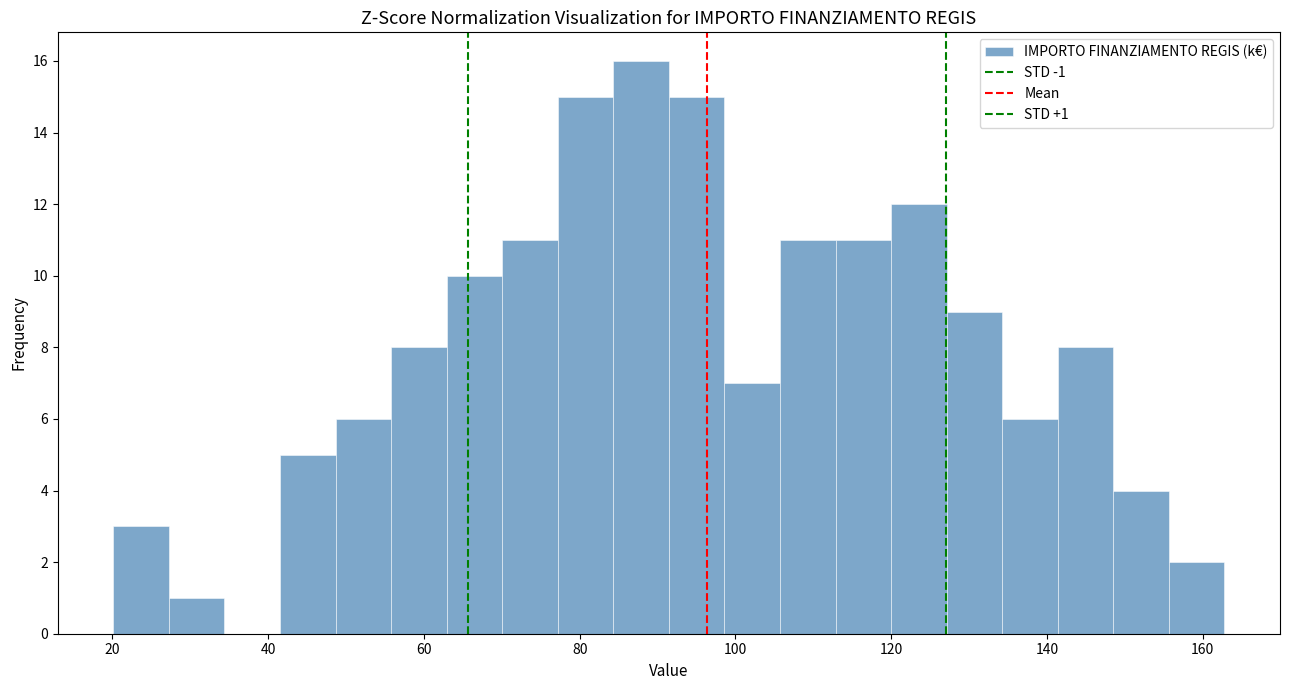

Around what value on the x-axis is the tallest bar? Give the approximate position of its centre, as read against the axis.

88